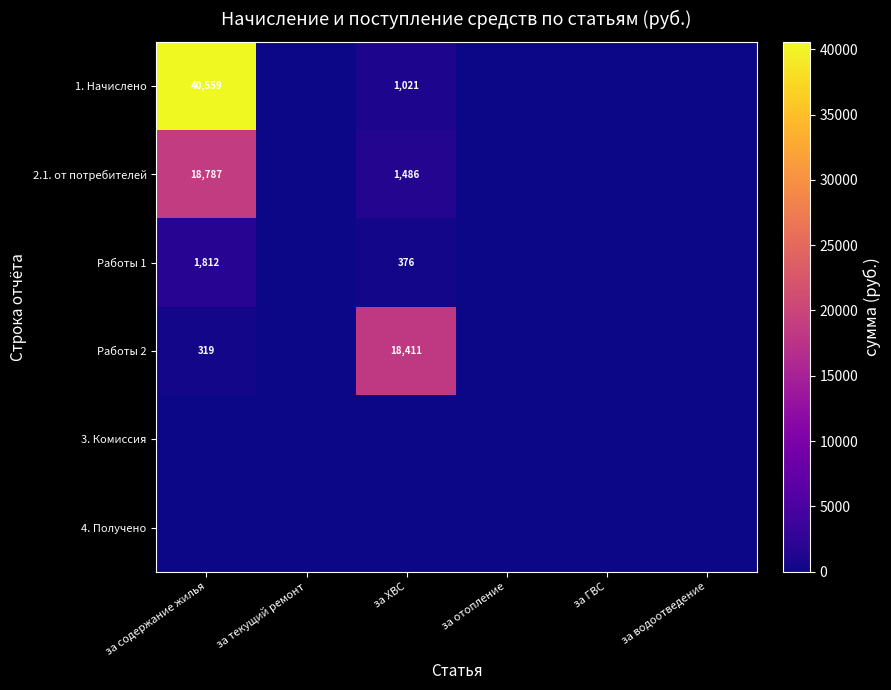

The Работы 1 series shows 2419 at за содержание жилья. True or false?

False